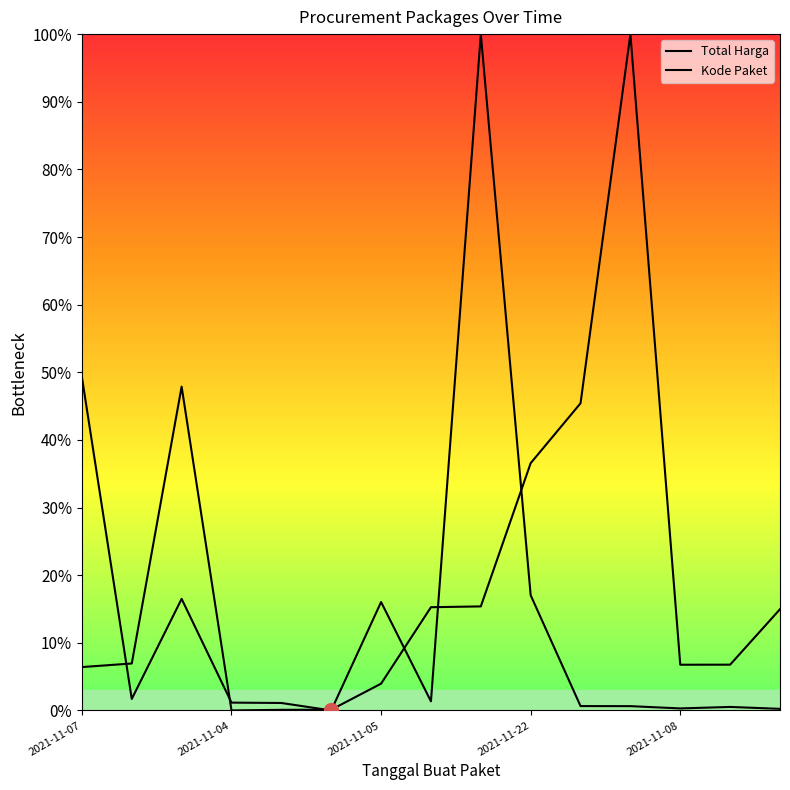

How many lines are shown in the chart?

2